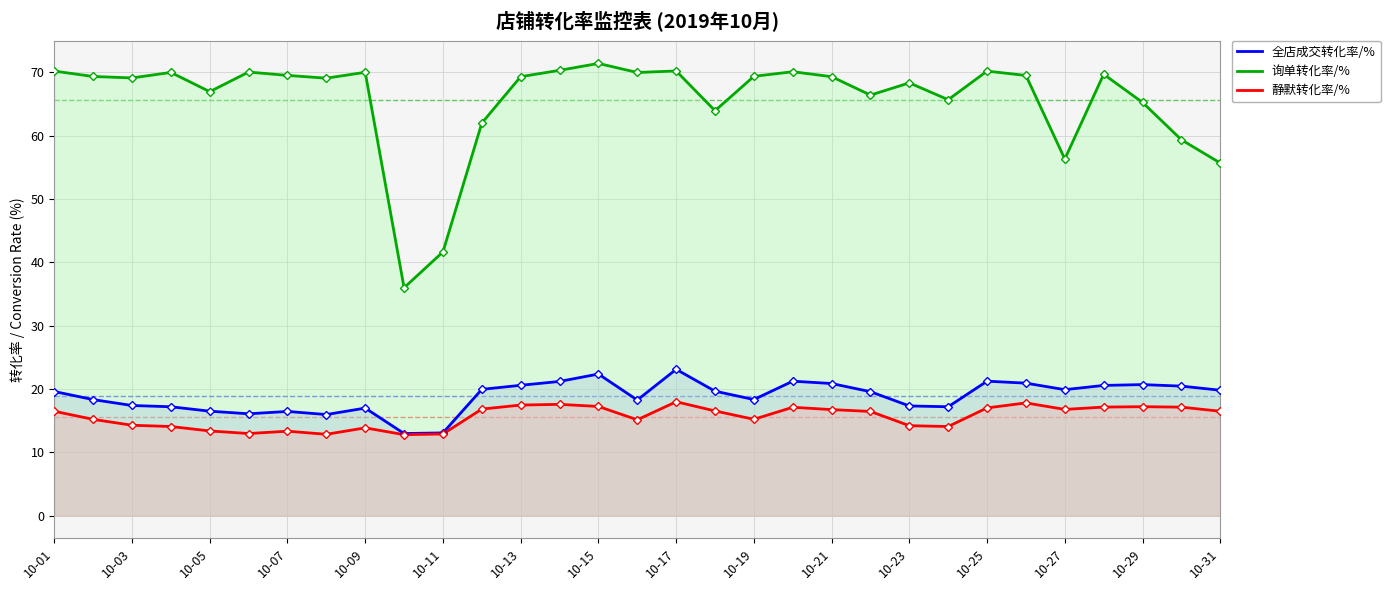

The value of 询单转化率/% at 10-11 is 41.6. True or false?

True